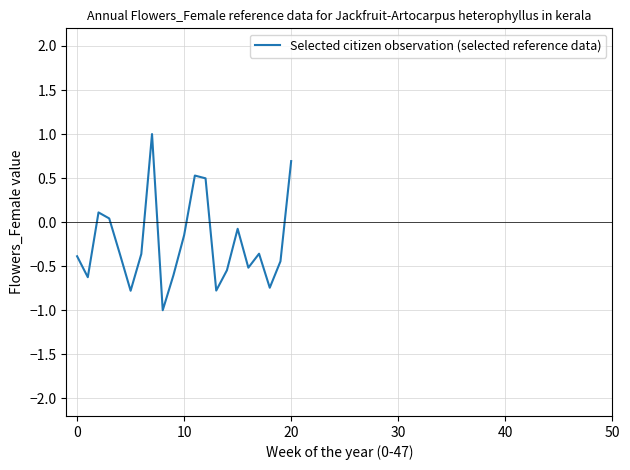

What is the difference between the maximum and minimum values?

2.0